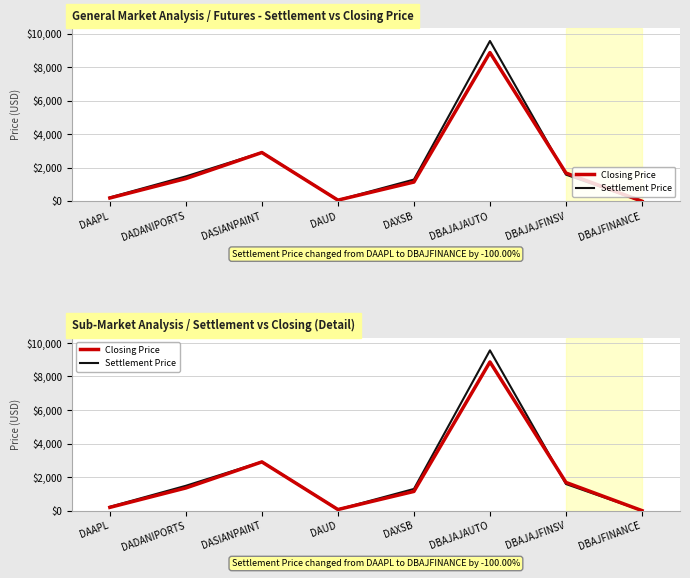

How many data points in Closing Price are less than 1350?

4